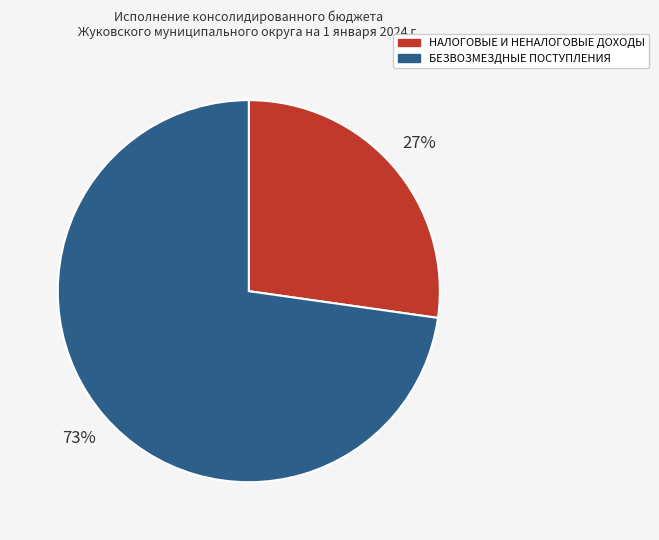

To the nearest percent, what is the difference between the largest and smallest slice percentages?

46%